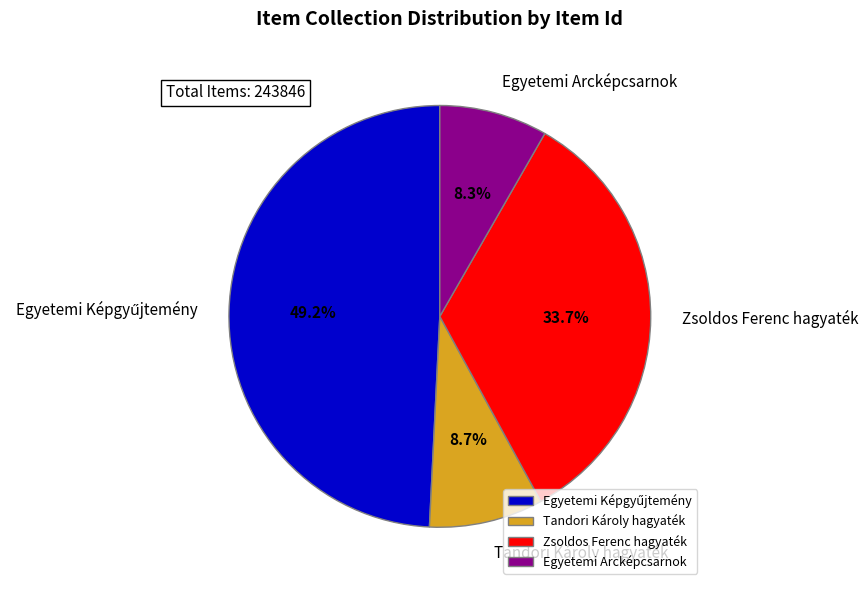

Is there any slice that represents more than half of the pie?

No